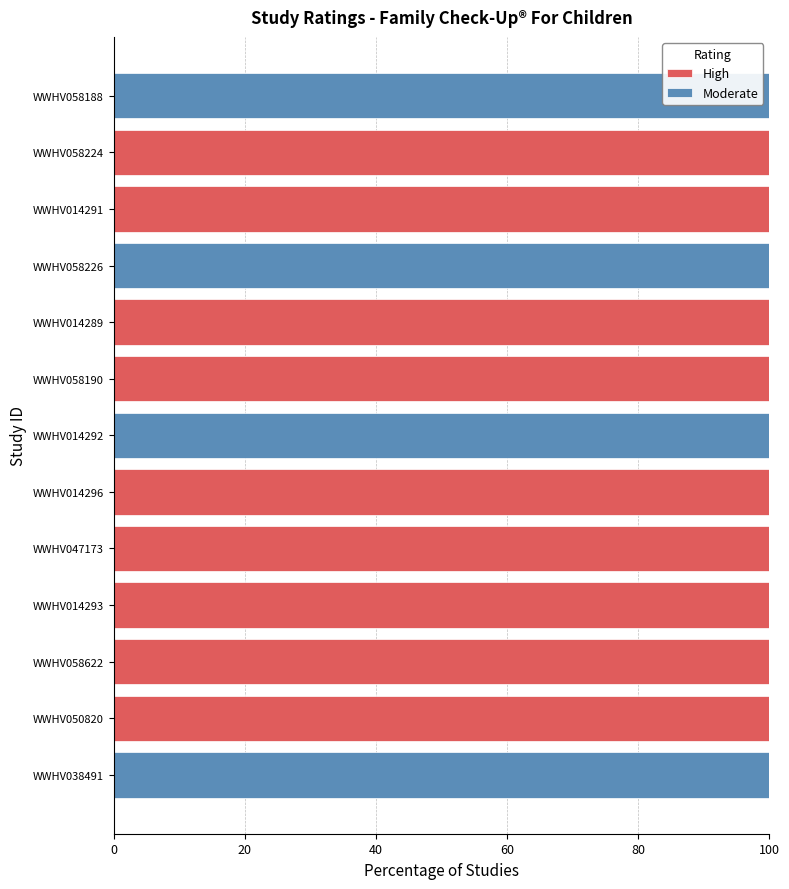

What is the total value across all series at WWHV014291?

100